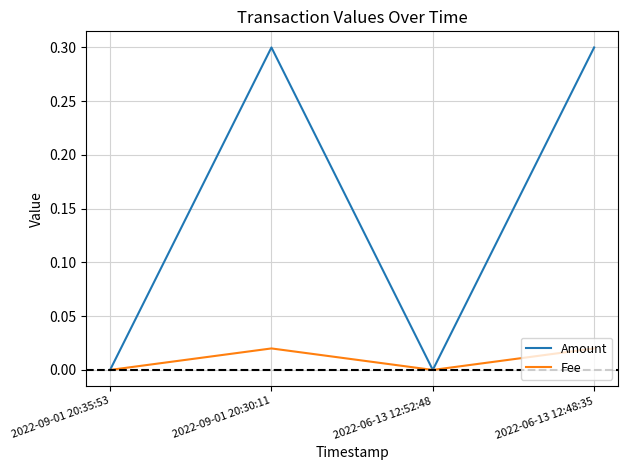

What is the total value across all series at 2022-09-01 20:30:11?

0.3